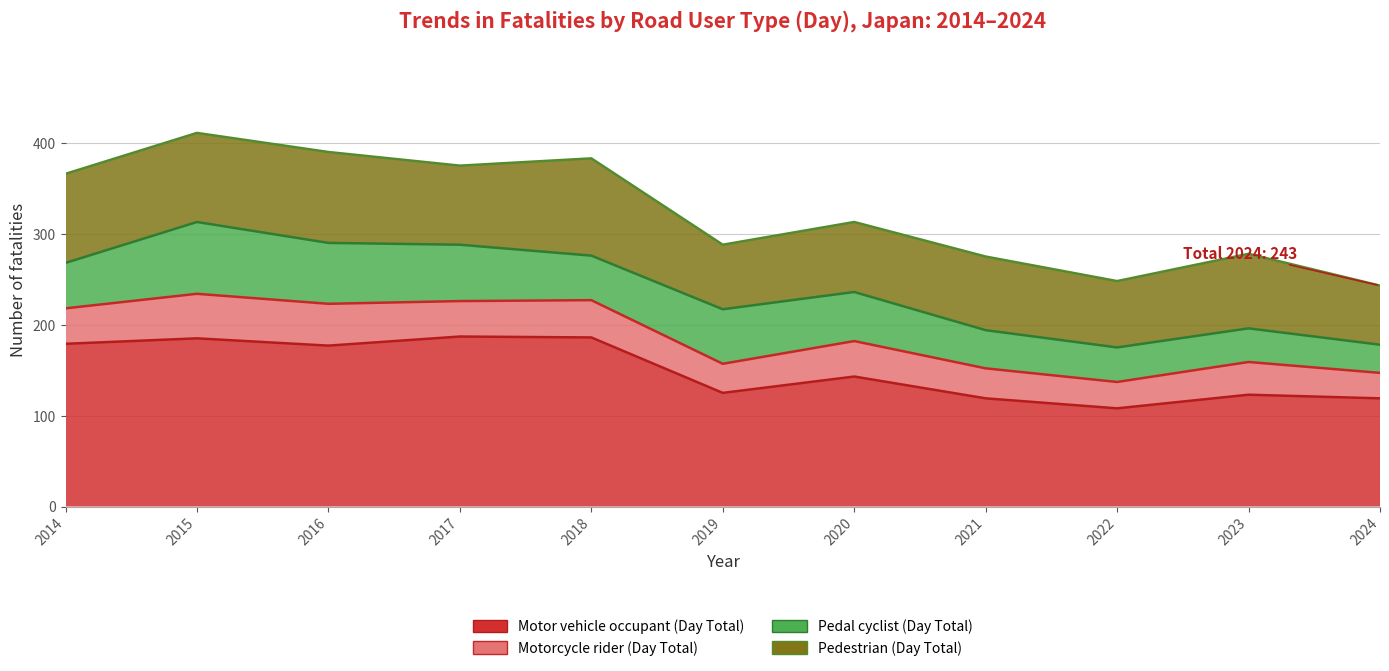

Where does the Pedal cyclist (Day Total) series first go above 50?

2015